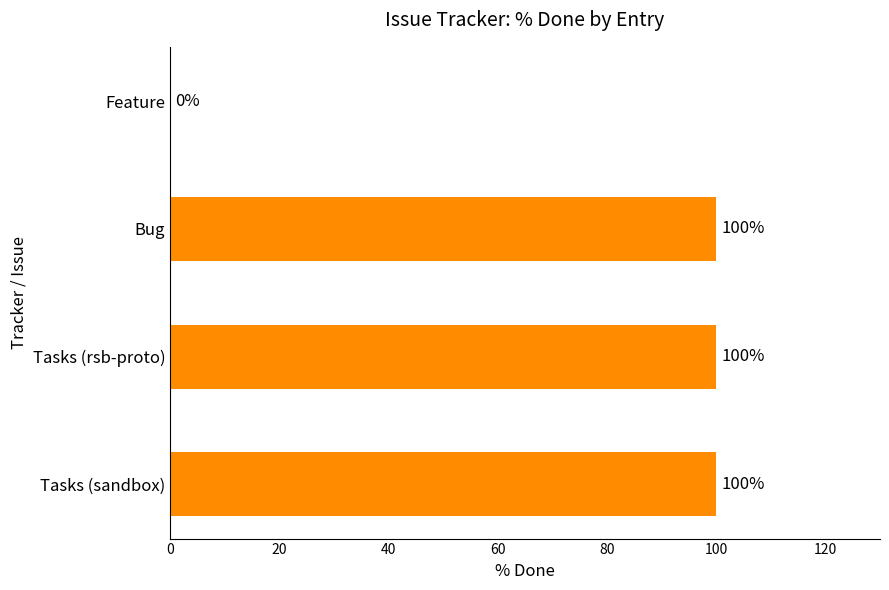

What is the change in value from Feature to Tasks (sandbox)?

+100